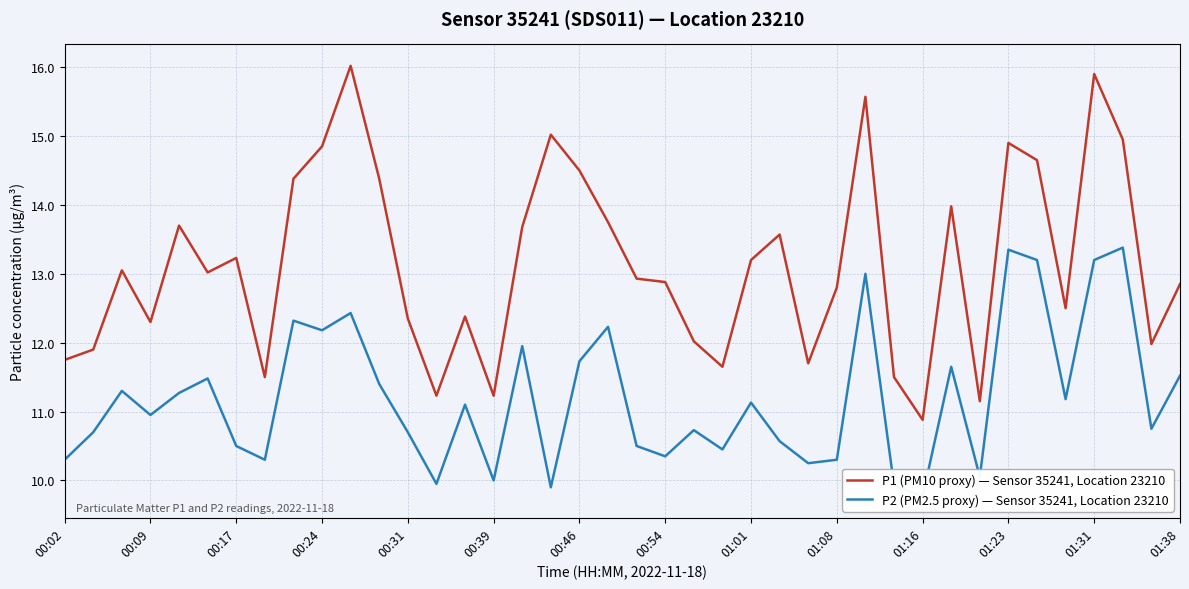

True or false: P1 (PM10 proxy) — Sensor 35241, Location 23210 has a value of 10.4 at 01:31.

False